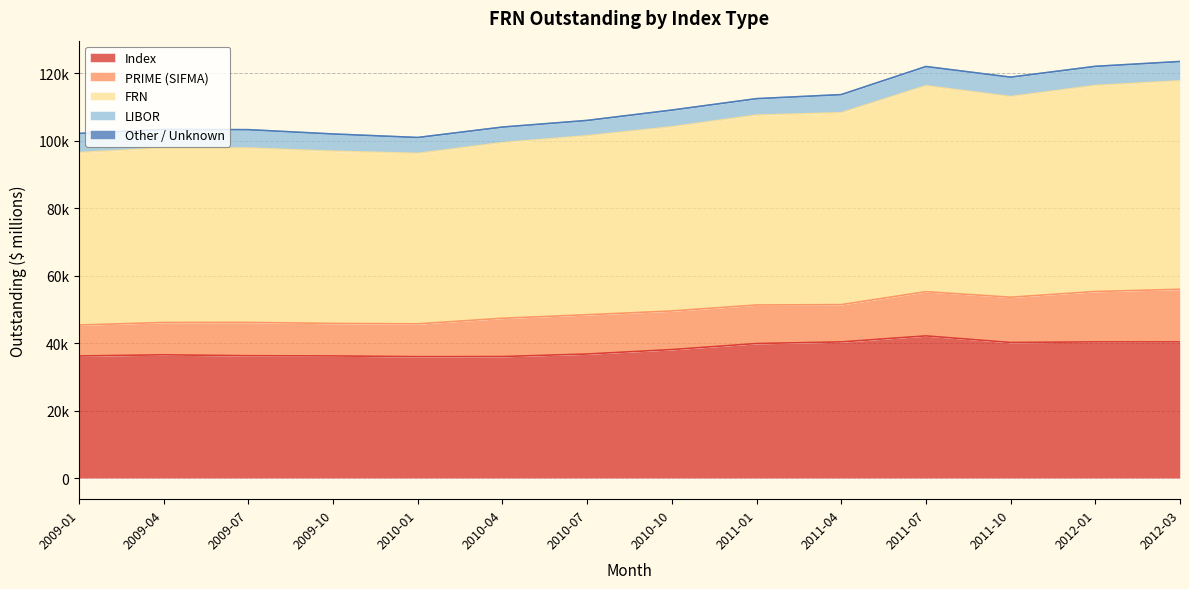

What is the smallest value displayed?

25.4